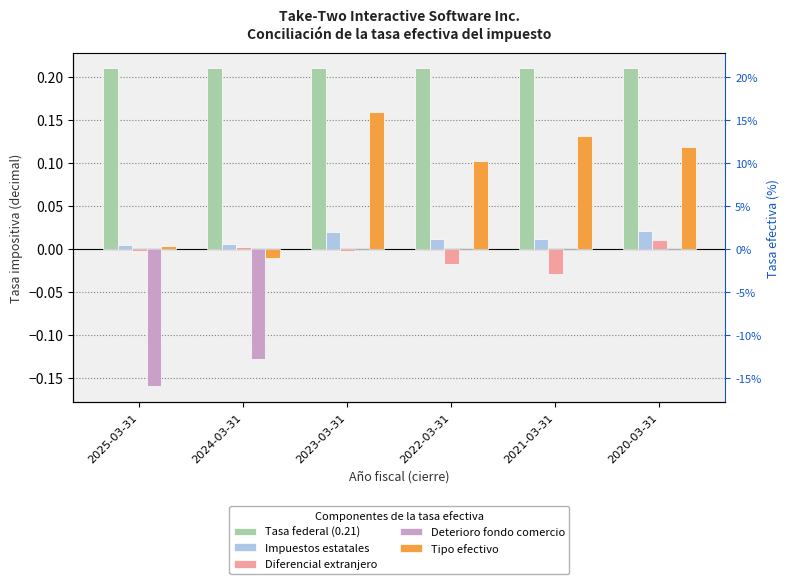

How many values in Deterioro fondo comercio are below zero?

2